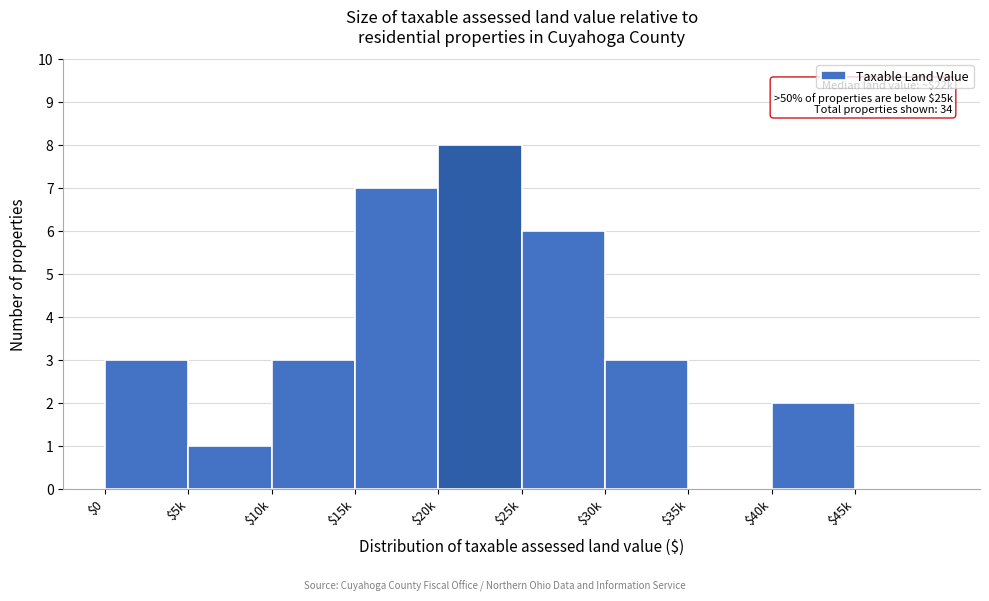

What is the approximate value at $25k?

6